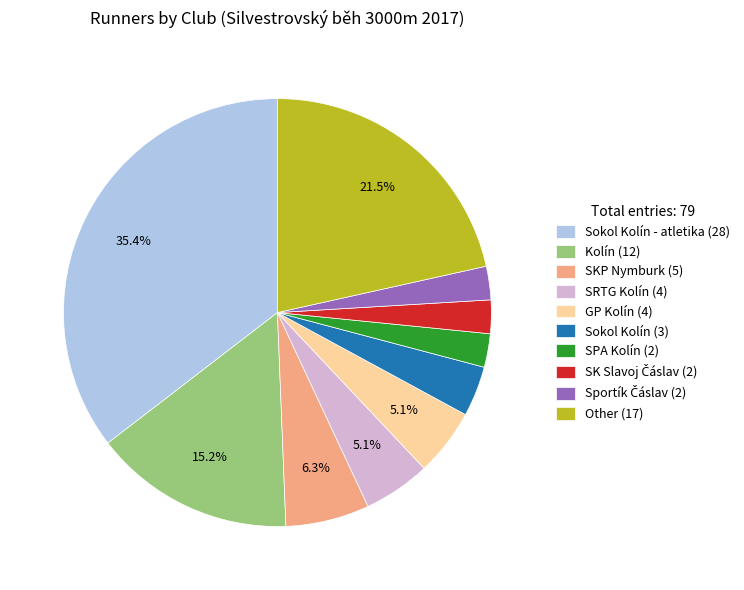

Count the number of slices in the pie.

10